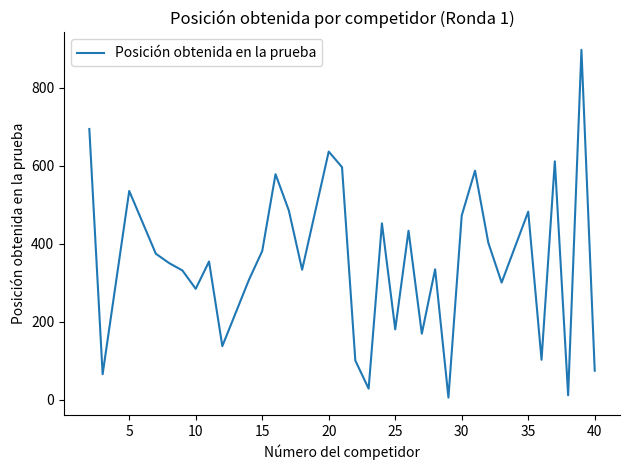

Approximately how many times larger is the value at 15 compared to 10?

1.3